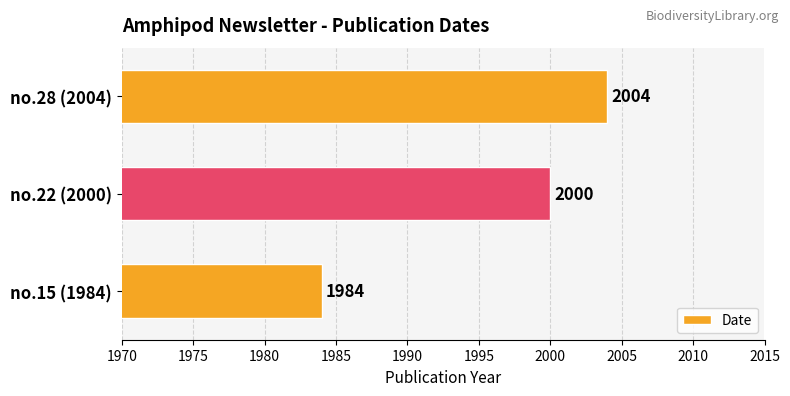

What is the average value?

1996